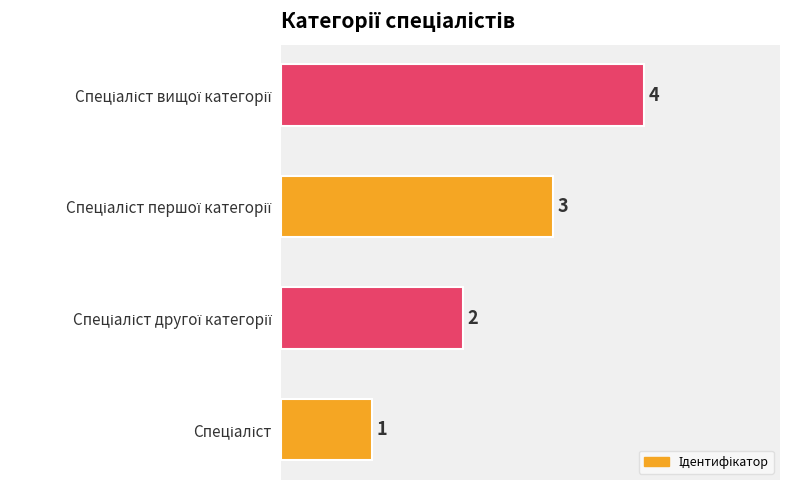

What is the smallest value displayed?

1